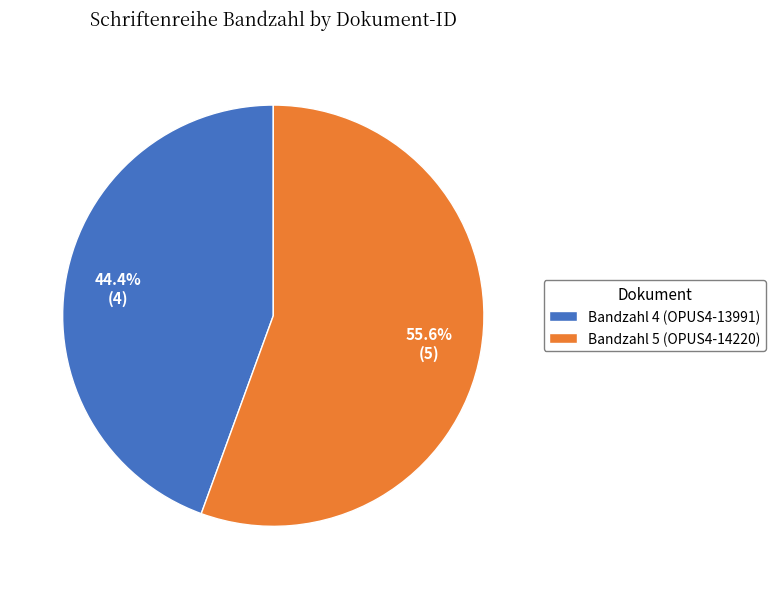

Which has a higher value, Bandzahl 4 (OPUS4-13991) or Bandzahl 5 (OPUS4-14220)?

Bandzahl 5 (OPUS4-14220)